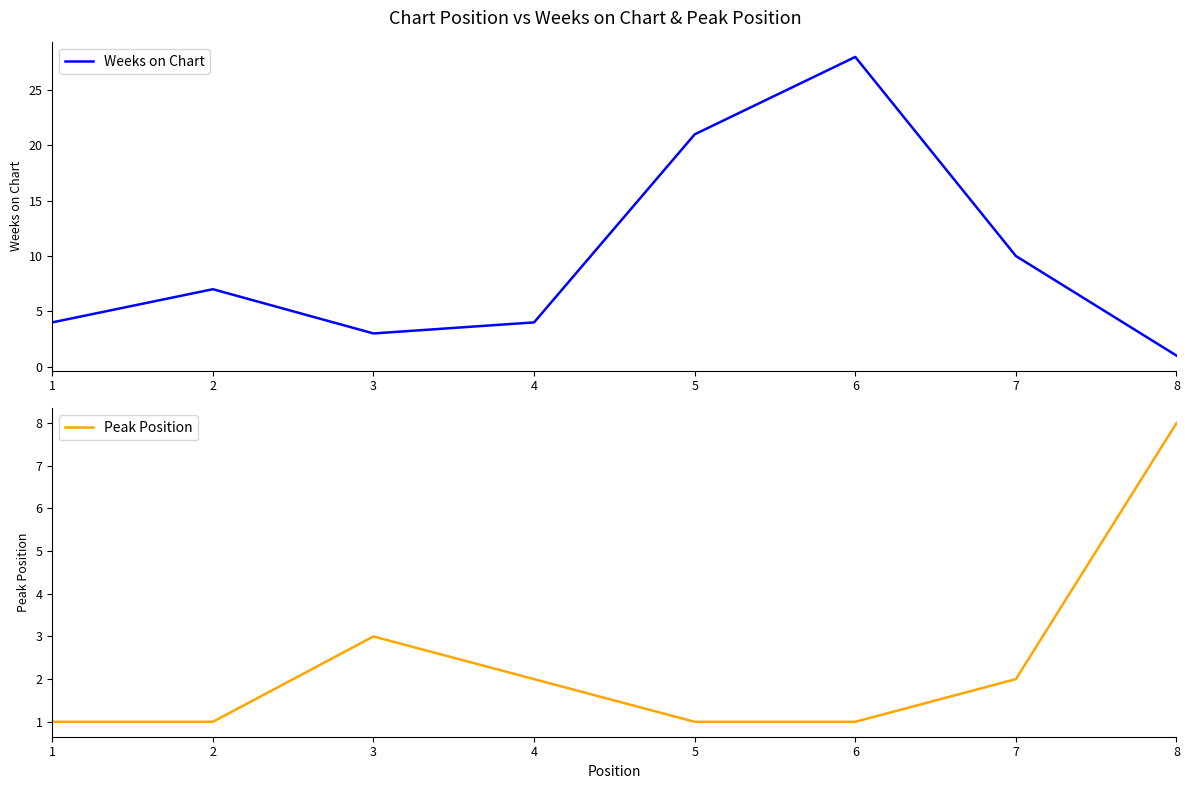

True or false: Peak Position has more than 1 points higher than both neighbors.

False